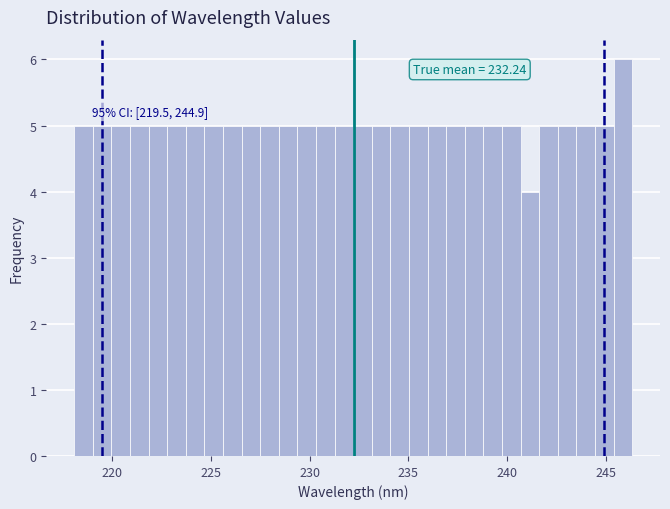

Read against the x-axis, roughly where is the centre of the tallest bar?

246.0